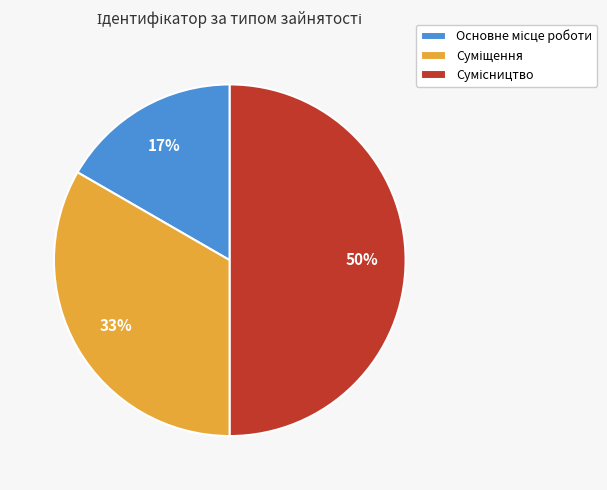

To the nearest percent, what is the average slice percentage?

33%